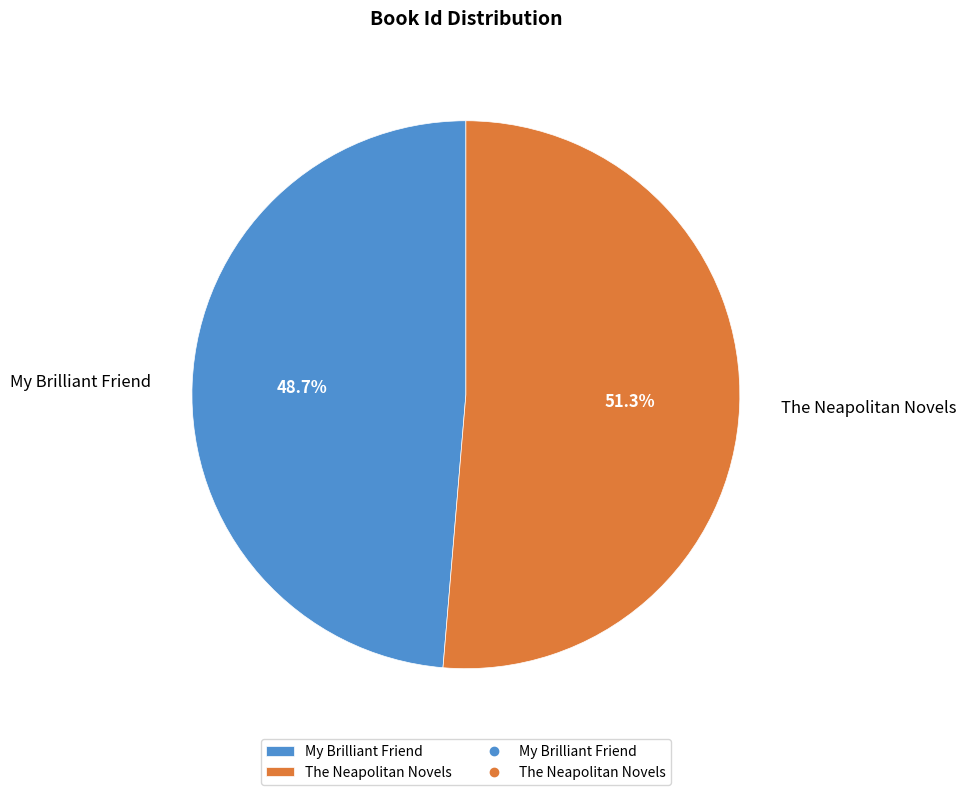

Approximately how many times larger is the value at The Neapolitan Novels compared to My Brilliant Friend?

1.1